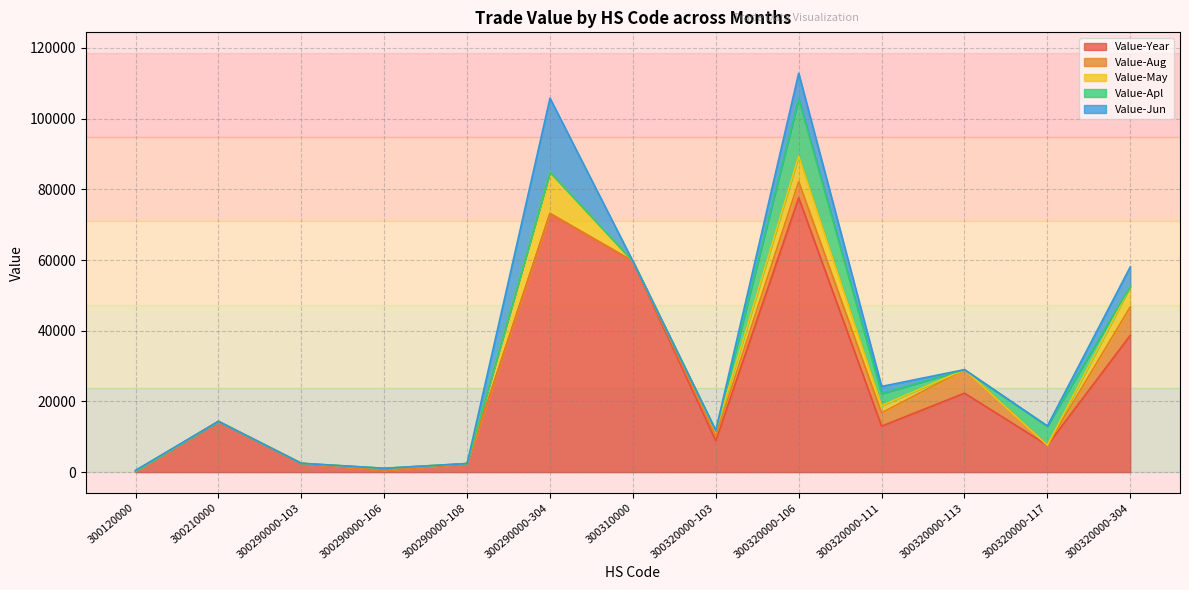

At which category is the sum across all series the highest?

300320000-106